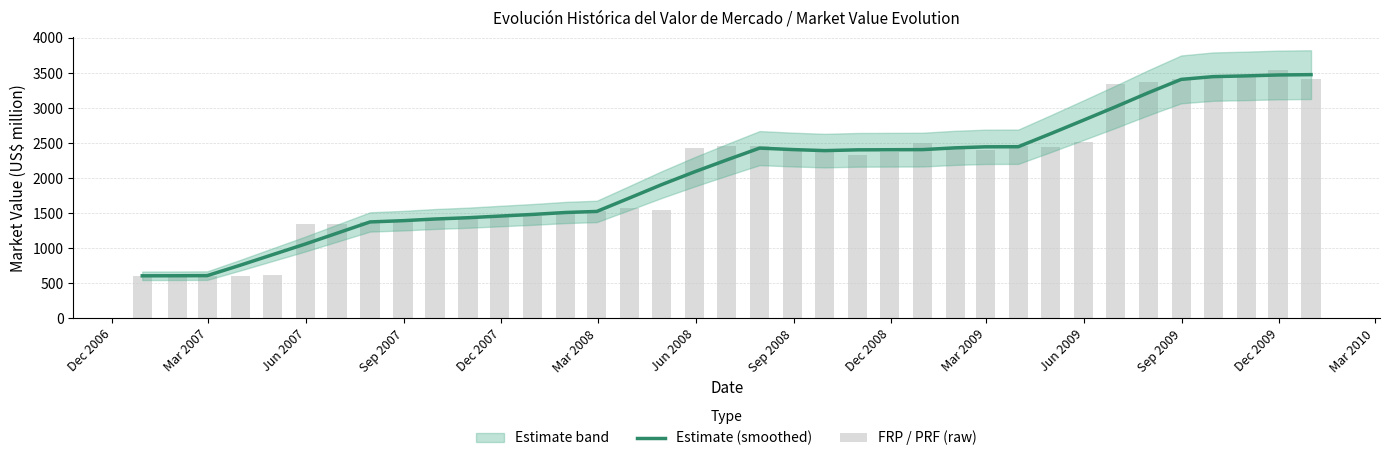

Reading left to right, what are all the values shown in this chart?

Estimate (smoothed): 607.4	608.4	610.1	758.3	906.9	1059.8	1215.2	1375.7	1393.7	1417.5	1435.9	1459.4	1483.0	1510.7	1525.5	1719.1	1908.1	2091.2	2259.2	2428.6	2407.9	2392.9	2403.8	2405.6	2407.1	2432.5	2446.7	2448.4	2631.7	2825.6	3015.4	3217.3	3408.6	3447.9	3458.6	3471.5	3476.3
FRP / PRF (raw): 604.6	607.5	610.0	611.4	616.7	1346.0	1350.3	1374.8	1388.5	1419.2	1435.9	1469.3	1466.4	1506.3	1537.0	1574.3	1543.4	2434.3	2451.7	2452.3	2414.5	2390.2	2330.7	2376.8	2506.8	2423.4	2397.7	2458.1	2447.6	2515.2	3339.8	3367.2	3407.1	3457.0	3471.9	3536.2	3420.8